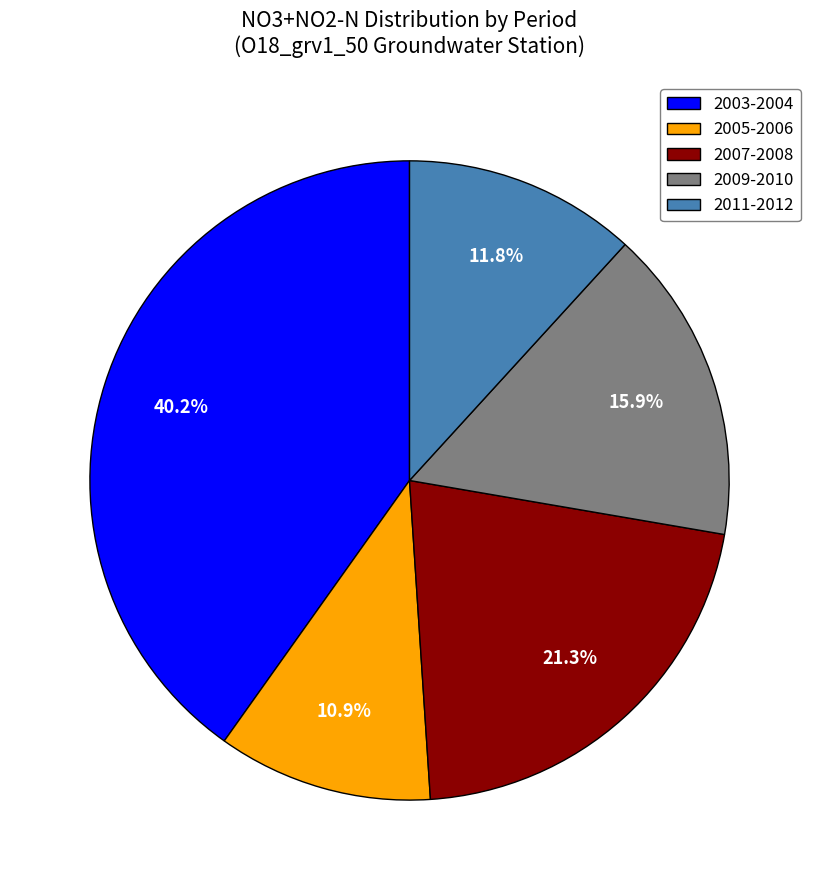

What is the ratio of the value at 2005-2006 to the value at 2007-2008?

0.5